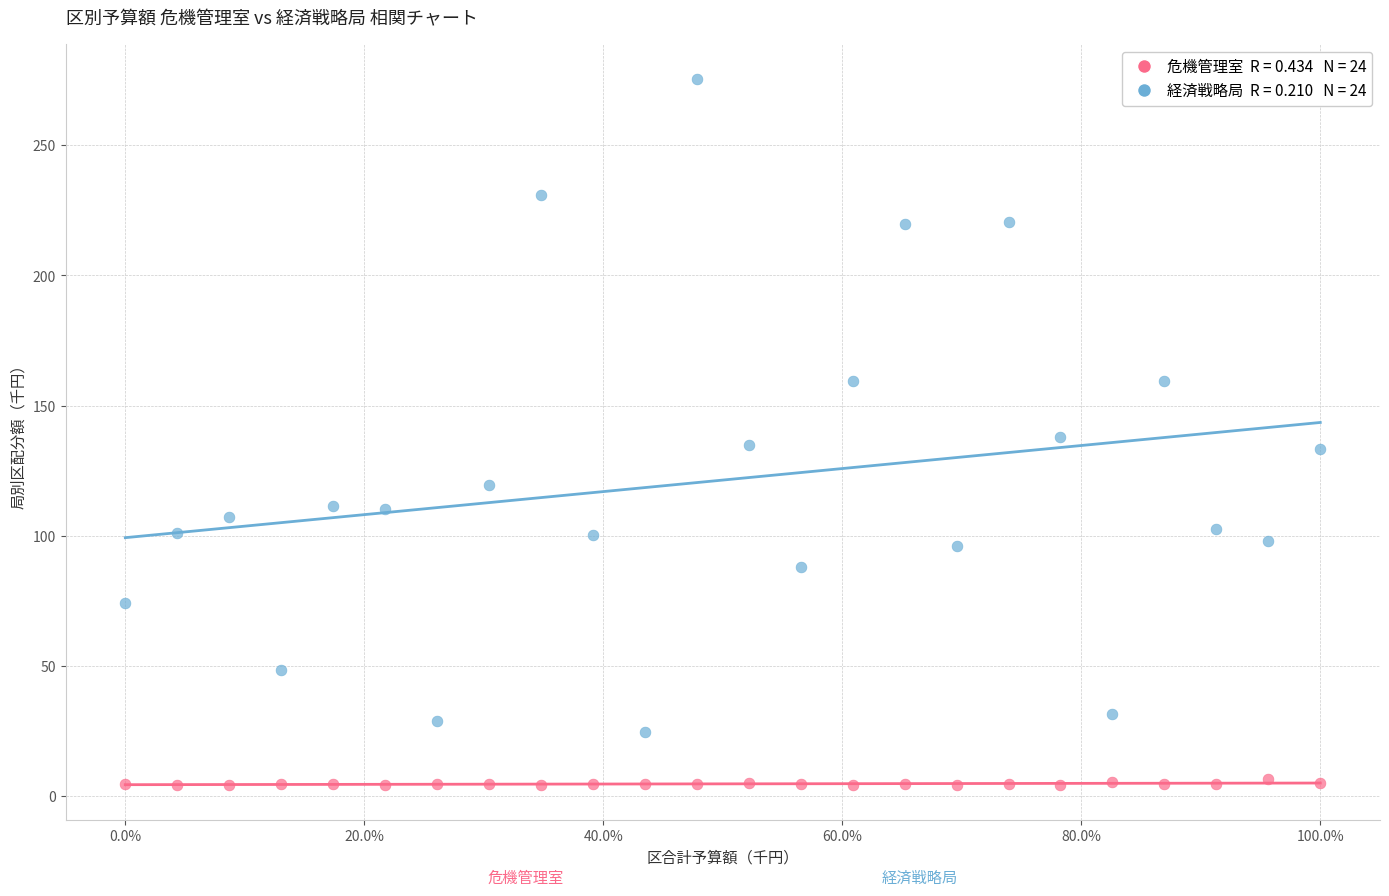

Across all data points, what is the range of X values (max minus min)?

100.0